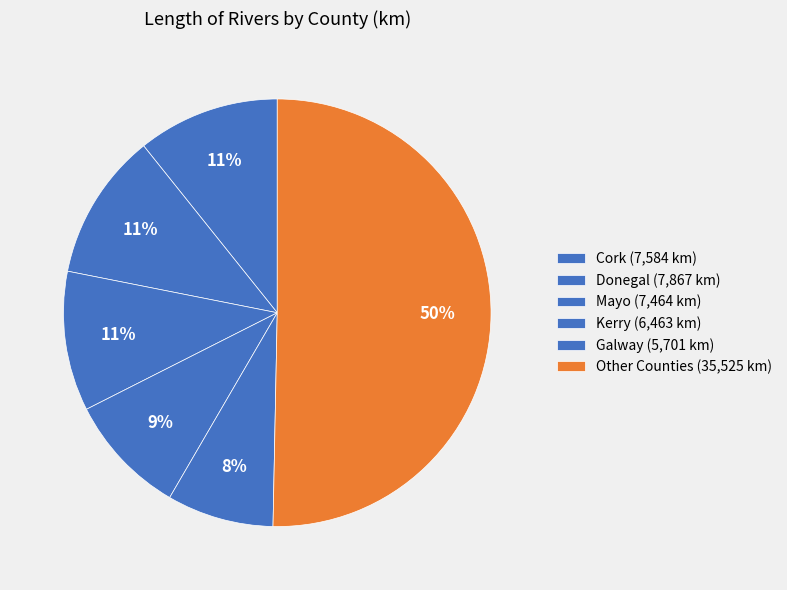

Count the number of slices in the pie.

6